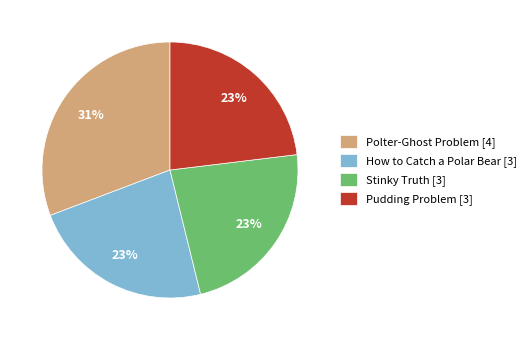

What is the ratio of the value at How to Catch a Polar Bear to the value at Pudding Problem?

1.0